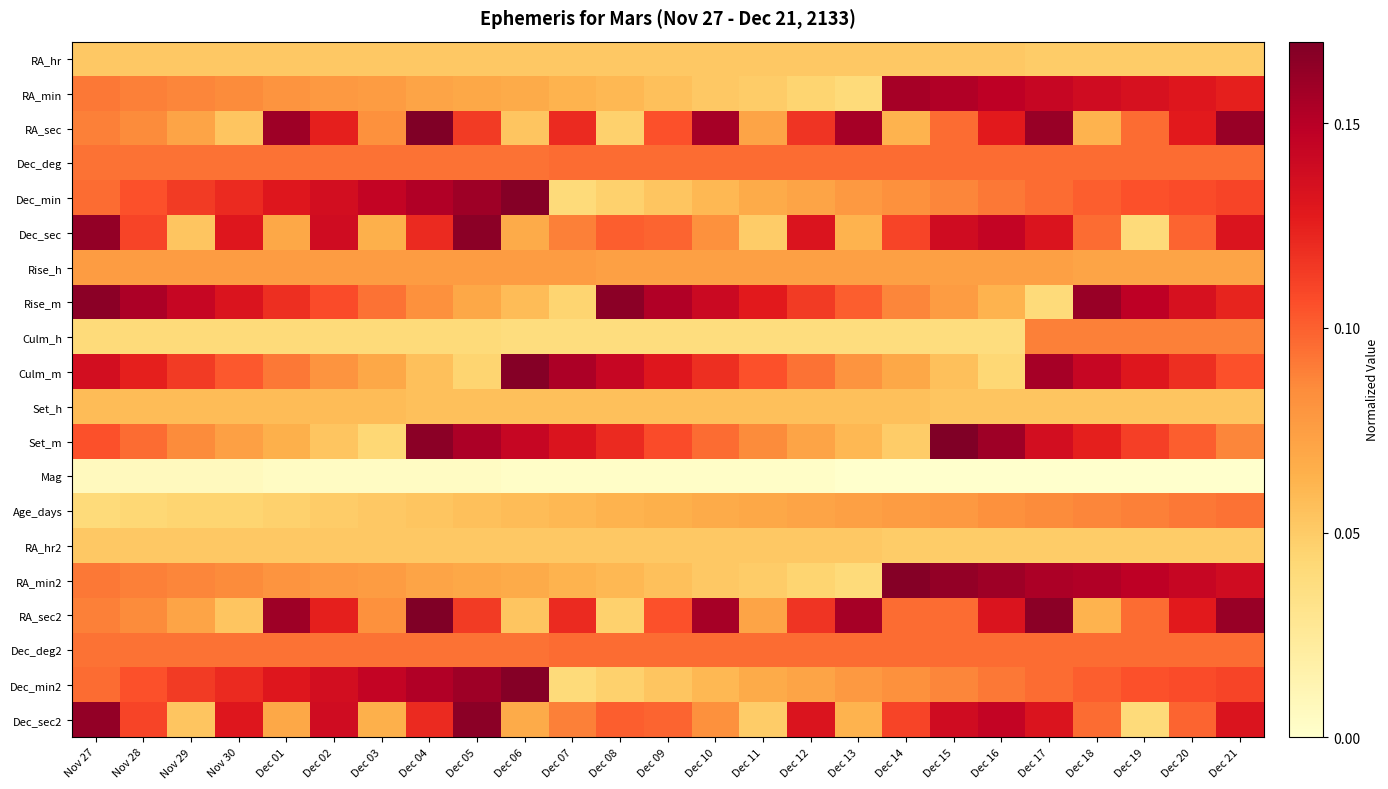

Reading right to left, list all the values displayed in this chart.

RA_hr: Dec 21=0.0	Dec 20=0.0	Dec 19=0.0	Dec 18=0.0	Dec 17=0.0	Dec 16=0.1	Dec 15=0.1	Dec 14=0.1	Dec 13=0.1	Dec 12=0.1	Dec 11=0.1	Dec 10=0.1	Dec 09=0.1	Dec 08=0.1	Dec 07=0.1	Dec 06=0.1	Dec 05=0.1	Dec 04=0.1	Dec 03=0.1	Dec 02=0.1	Dec 01=0.1	Nov 30=0.1	Nov 29=0.1	Nov 28=0.1	Nov 27=0.1
RA_min: Dec 21=0.1	Dec 20=0.1	Dec 19=0.1	Dec 18=0.1	Dec 17=0.1	Dec 16=0.1	Dec 15=0.2	Dec 14=0.2	Dec 13=0.0	Dec 12=0.0	Dec 11=0.0	Dec 10=0.1	Dec 09=0.1	Dec 08=0.1	Dec 07=0.1	Dec 06=0.1	Dec 05=0.1	Dec 04=0.1	Dec 03=0.1	Dec 02=0.1	Dec 01=0.1	Nov 30=0.1	Nov 29=0.1	Nov 28=0.1	Nov 27=0.1
RA_sec: Dec 21=0.2	Dec 20=0.1	Dec 19=0.1	Dec 18=0.1	Dec 17=0.2	Dec 16=0.1	Dec 15=0.1	Dec 14=0.1	Dec 13=0.2	Dec 12=0.1	Dec 11=0.1	Dec 10=0.2	Dec 09=0.1	Dec 08=0.0	Dec 07=0.1	Dec 06=0.1	Dec 05=0.1	Dec 04=0.2	Dec 03=0.1	Dec 02=0.1	Dec 01=0.2	Nov 30=0.1	Nov 29=0.1	Nov 28=0.1	Nov 27=0.1
Dec_deg: Dec 21=0.1	Dec 20=0.1	Dec 19=0.1	Dec 18=0.1	Dec 17=0.1	Dec 16=0.1	Dec 15=0.1	Dec 14=0.1	Dec 13=0.1	Dec 12=0.1	Dec 11=0.1	Dec 10=0.1	Dec 09=0.1	Dec 08=0.1	Dec 07=0.1	Dec 06=0.1	Dec 05=0.1	Dec 04=0.1	Dec 03=0.1	Dec 02=0.1	Dec 01=0.1	Nov 30=0.1	Nov 29=0.1	Nov 28=0.1	Nov 27=0.1
Dec_min: Dec 21=0.1	Dec 20=0.1	Dec 19=0.1	Dec 18=0.1	Dec 17=0.1	Dec 16=0.1	Dec 15=0.1	Dec 14=0.1	Dec 13=0.1	Dec 12=0.1	Dec 11=0.1	Dec 10=0.1	Dec 09=0.1	Dec 08=0.0	Dec 07=0.0	Dec 06=0.2	Dec 05=0.2	Dec 04=0.2	Dec 03=0.1	Dec 02=0.1	Dec 01=0.1	Nov 30=0.1	Nov 29=0.1	Nov 28=0.1	Nov 27=0.1
Dec_sec: Dec 21=0.1	Dec 20=0.1	Dec 19=0.0	Dec 18=0.1	Dec 17=0.1	Dec 16=0.1	Dec 15=0.1	Dec 14=0.1	Dec 13=0.1	Dec 12=0.1	Dec 11=0.0	Dec 10=0.1	Dec 09=0.1	Dec 08=0.1	Dec 07=0.1	Dec 06=0.1	Dec 05=0.2	Dec 04=0.1	Dec 03=0.1	Dec 02=0.1	Dec 01=0.1	Nov 30=0.1	Nov 29=0.1	Nov 28=0.1	Nov 27=0.2
Rise_h: Dec 21=0.1	Dec 20=0.1	Dec 19=0.1	Dec 18=0.1	Dec 17=0.1	Dec 16=0.1	Dec 15=0.1	Dec 14=0.1	Dec 13=0.1	Dec 12=0.1	Dec 11=0.1	Dec 10=0.1	Dec 09=0.1	Dec 08=0.1	Dec 07=0.1	Dec 06=0.1	Dec 05=0.1	Dec 04=0.1	Dec 03=0.1	Dec 02=0.1	Dec 01=0.1	Nov 30=0.1	Nov 29=0.1	Nov 28=0.1	Nov 27=0.1
Rise_m: Dec 21=0.1	Dec 20=0.1	Dec 19=0.1	Dec 18=0.2	Dec 17=0.0	Dec 16=0.1	Dec 15=0.1	Dec 14=0.1	Dec 13=0.1	Dec 12=0.1	Dec 11=0.1	Dec 10=0.1	Dec 09=0.2	Dec 08=0.2	Dec 07=0.0	Dec 06=0.1	Dec 05=0.1	Dec 04=0.1	Dec 03=0.1	Dec 02=0.1	Dec 01=0.1	Nov 30=0.1	Nov 29=0.1	Nov 28=0.2	Nov 27=0.2
Culm_h: Dec 21=0.1	Dec 20=0.1	Dec 19=0.1	Dec 18=0.1	Dec 17=0.1	Dec 16=0.0	Dec 15=0.0	Dec 14=0.0	Dec 13=0.0	Dec 12=0.0	Dec 11=0.0	Dec 10=0.0	Dec 09=0.0	Dec 08=0.0	Dec 07=0.0	Dec 06=0.0	Dec 05=0.0	Dec 04=0.0	Dec 03=0.0	Dec 02=0.0	Dec 01=0.0	Nov 30=0.0	Nov 29=0.0	Nov 28=0.0	Nov 27=0.0
Culm_m: Dec 21=0.1	Dec 20=0.1	Dec 19=0.1	Dec 18=0.1	Dec 17=0.2	Dec 16=0.0	Dec 15=0.1	Dec 14=0.1	Dec 13=0.1	Dec 12=0.1	Dec 11=0.1	Dec 10=0.1	Dec 09=0.1	Dec 08=0.1	Dec 07=0.2	Dec 06=0.2	Dec 05=0.0	Dec 04=0.1	Dec 03=0.1	Dec 02=0.1	Dec 01=0.1	Nov 30=0.1	Nov 29=0.1	Nov 28=0.1	Nov 27=0.1
Set_h: Dec 21=0.1	Dec 20=0.1	Dec 19=0.1	Dec 18=0.1	Dec 17=0.1	Dec 16=0.1	Dec 15=0.1	Dec 14=0.1	Dec 13=0.1	Dec 12=0.1	Dec 11=0.1	Dec 10=0.1	Dec 09=0.1	Dec 08=0.1	Dec 07=0.1	Dec 06=0.1	Dec 05=0.1	Dec 04=0.1	Dec 03=0.1	Dec 02=0.1	Dec 01=0.1	Nov 30=0.1	Nov 29=0.1	Nov 28=0.1	Nov 27=0.1
Set_m: Dec 21=0.1	Dec 20=0.1	Dec 19=0.1	Dec 18=0.1	Dec 17=0.1	Dec 16=0.2	Dec 15=0.2	Dec 14=0.0	Dec 13=0.1	Dec 12=0.1	Dec 11=0.1	Dec 10=0.1	Dec 09=0.1	Dec 08=0.1	Dec 07=0.1	Dec 06=0.1	Dec 05=0.2	Dec 04=0.2	Dec 03=0.0	Dec 02=0.1	Dec 01=0.1	Nov 30=0.1	Nov 29=0.1	Nov 28=0.1	Nov 27=0.1
Mag: Dec 21=0.0	Dec 20=0.0	Dec 19=0.0	Dec 18=0.0	Dec 17=0.0	Dec 16=0.0	Dec 15=0.0	Dec 14=0.0	Dec 13=0.0	Dec 12=0.0	Dec 11=0.0	Dec 10=0.0	Dec 09=0.0	Dec 08=0.0	Dec 07=0.0	Dec 06=0.0	Dec 05=0.0	Dec 04=0.0	Dec 03=0.0	Dec 02=0.0	Dec 01=0.0	Nov 30=0.0	Nov 29=0.0	Nov 28=0.0	Nov 27=0.0
Age_days: Dec 21=0.1	Dec 20=0.1	Dec 19=0.1	Dec 18=0.1	Dec 17=0.1	Dec 16=0.1	Dec 15=0.1	Dec 14=0.1	Dec 13=0.1	Dec 12=0.1	Dec 11=0.1	Dec 10=0.1	Dec 09=0.1	Dec 08=0.1	Dec 07=0.1	Dec 06=0.1	Dec 05=0.1	Dec 04=0.1	Dec 03=0.1	Dec 02=0.0	Dec 01=0.0	Nov 30=0.0	Nov 29=0.0	Nov 28=0.0	Nov 27=0.0
RA_hr2: Dec 21=0.0	Dec 20=0.0	Dec 19=0.0	Dec 18=0.0	Dec 17=0.0	Dec 16=0.0	Dec 15=0.0	Dec 14=0.0	Dec 13=0.1	Dec 12=0.1	Dec 11=0.1	Dec 10=0.1	Dec 09=0.1	Dec 08=0.1	Dec 07=0.1	Dec 06=0.1	Dec 05=0.1	Dec 04=0.1	Dec 03=0.1	Dec 02=0.1	Dec 01=0.1	Nov 30=0.1	Nov 29=0.1	Nov 28=0.1	Nov 27=0.1
RA_min2: Dec 21=0.1	Dec 20=0.1	Dec 19=0.1	Dec 18=0.2	Dec 17=0.2	Dec 16=0.2	Dec 15=0.2	Dec 14=0.2	Dec 13=0.0	Dec 12=0.0	Dec 11=0.0	Dec 10=0.1	Dec 09=0.1	Dec 08=0.1	Dec 07=0.1	Dec 06=0.1	Dec 05=0.1	Dec 04=0.1	Dec 03=0.1	Dec 02=0.1	Dec 01=0.1	Nov 30=0.1	Nov 29=0.1	Nov 28=0.1	Nov 27=0.1
RA_sec2: Dec 21=0.2	Dec 20=0.1	Dec 19=0.1	Dec 18=0.1	Dec 17=0.2	Dec 16=0.1	Dec 15=0.1	Dec 14=0.1	Dec 13=0.2	Dec 12=0.1	Dec 11=0.1	Dec 10=0.2	Dec 09=0.1	Dec 08=0.0	Dec 07=0.1	Dec 06=0.1	Dec 05=0.1	Dec 04=0.2	Dec 03=0.1	Dec 02=0.1	Dec 01=0.2	Nov 30=0.1	Nov 29=0.1	Nov 28=0.1	Nov 27=0.1
Dec_deg2: Dec 21=0.1	Dec 20=0.1	Dec 19=0.1	Dec 18=0.1	Dec 17=0.1	Dec 16=0.1	Dec 15=0.1	Dec 14=0.1	Dec 13=0.1	Dec 12=0.1	Dec 11=0.1	Dec 10=0.1	Dec 09=0.1	Dec 08=0.1	Dec 07=0.1	Dec 06=0.1	Dec 05=0.1	Dec 04=0.1	Dec 03=0.1	Dec 02=0.1	Dec 01=0.1	Nov 30=0.1	Nov 29=0.1	Nov 28=0.1	Nov 27=0.1
Dec_min2: Dec 21=0.1	Dec 20=0.1	Dec 19=0.1	Dec 18=0.1	Dec 17=0.1	Dec 16=0.1	Dec 15=0.1	Dec 14=0.1	Dec 13=0.1	Dec 12=0.1	Dec 11=0.1	Dec 10=0.1	Dec 09=0.1	Dec 08=0.0	Dec 07=0.0	Dec 06=0.2	Dec 05=0.2	Dec 04=0.2	Dec 03=0.1	Dec 02=0.1	Dec 01=0.1	Nov 30=0.1	Nov 29=0.1	Nov 28=0.1	Nov 27=0.1
Dec_sec2: Dec 21=0.1	Dec 20=0.1	Dec 19=0.0	Dec 18=0.1	Dec 17=0.1	Dec 16=0.1	Dec 15=0.1	Dec 14=0.1	Dec 13=0.1	Dec 12=0.1	Dec 11=0.0	Dec 10=0.1	Dec 09=0.1	Dec 08=0.1	Dec 07=0.1	Dec 06=0.1	Dec 05=0.2	Dec 04=0.1	Dec 03=0.1	Dec 02=0.1	Dec 01=0.1	Nov 30=0.1	Nov 29=0.1	Nov 28=0.1	Nov 27=0.2